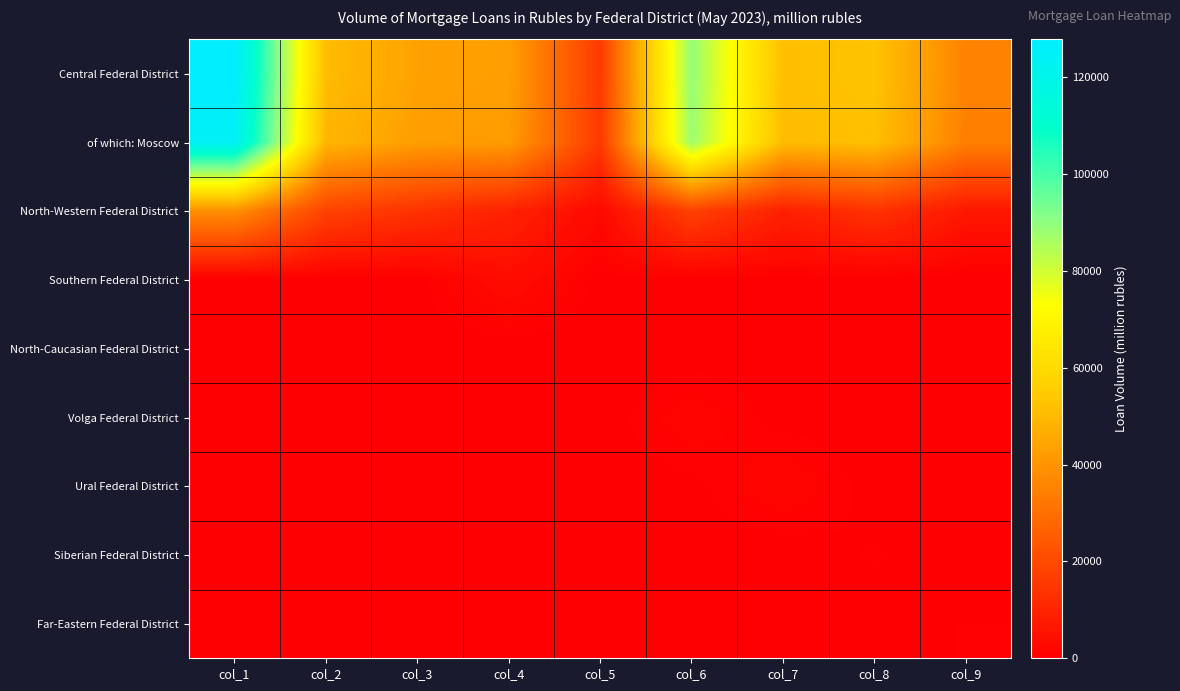

At col_5, list the series in order from largest to smallest.

Central Federal District, of which: Moscow, North-Western Federal District, Southern Federal District, Volga Federal District, Ural Federal District, Far-Eastern Federal District, North-Caucasian Federal District, Siberian Federal District